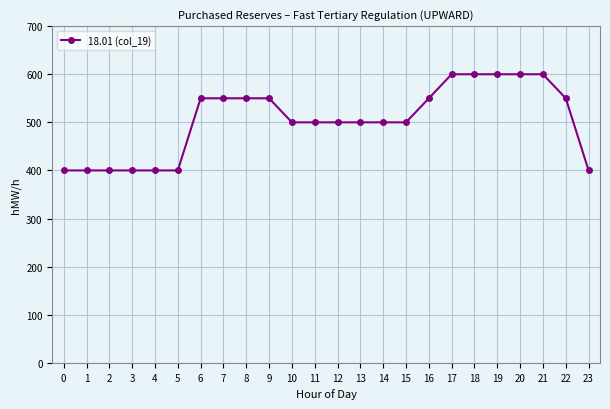

Where does the data first go above 500?

6